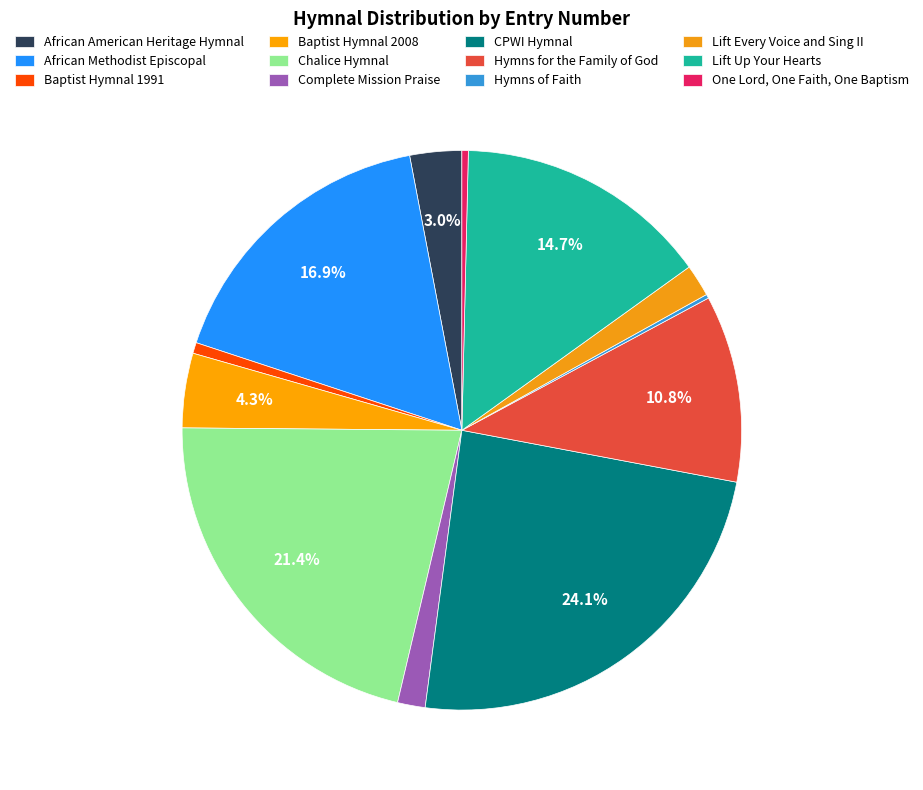

Does Hymns for the Family of God account for over 50% of the chart?

No